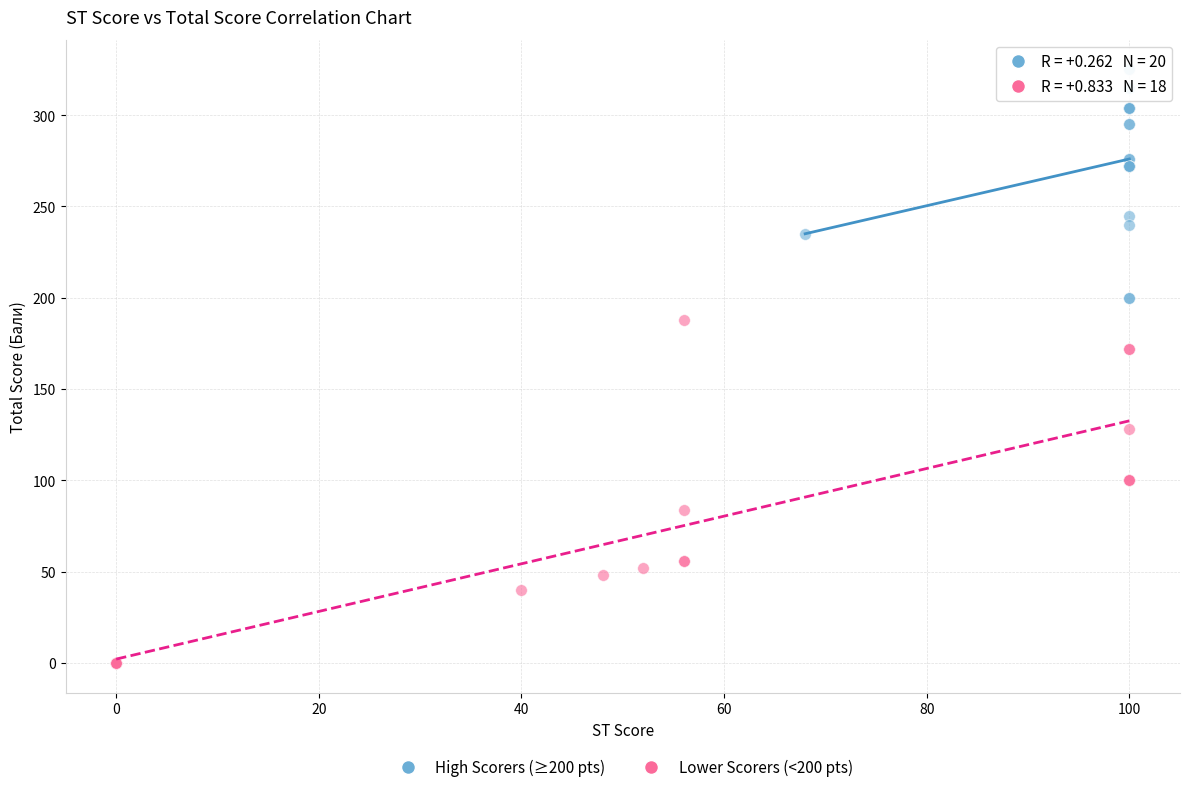

Which series reaches the minimum Y coordinate?

Lower Scorers (<200 pts)